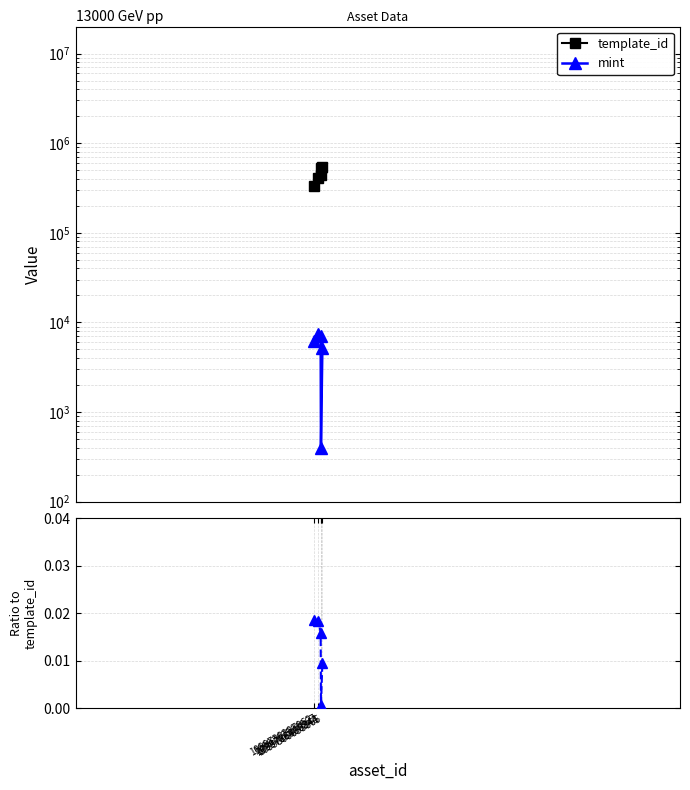

The template_id series shows 560095.3 at 1099767588967. True or false?

False